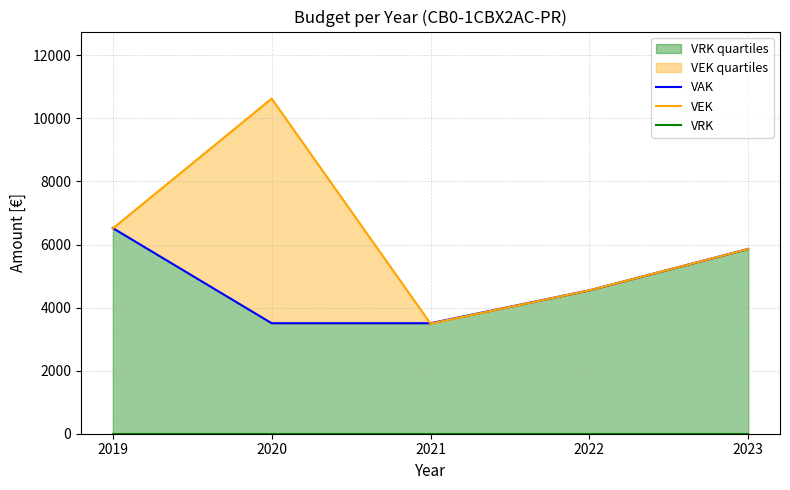

What is the difference between the maximum and minimum values in the VAK series?

3016